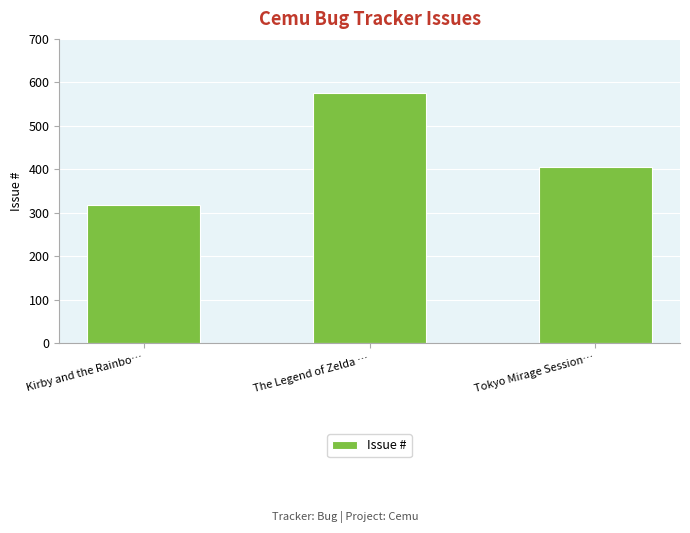

What position from the right is Kirby and the Rainbo…?

3